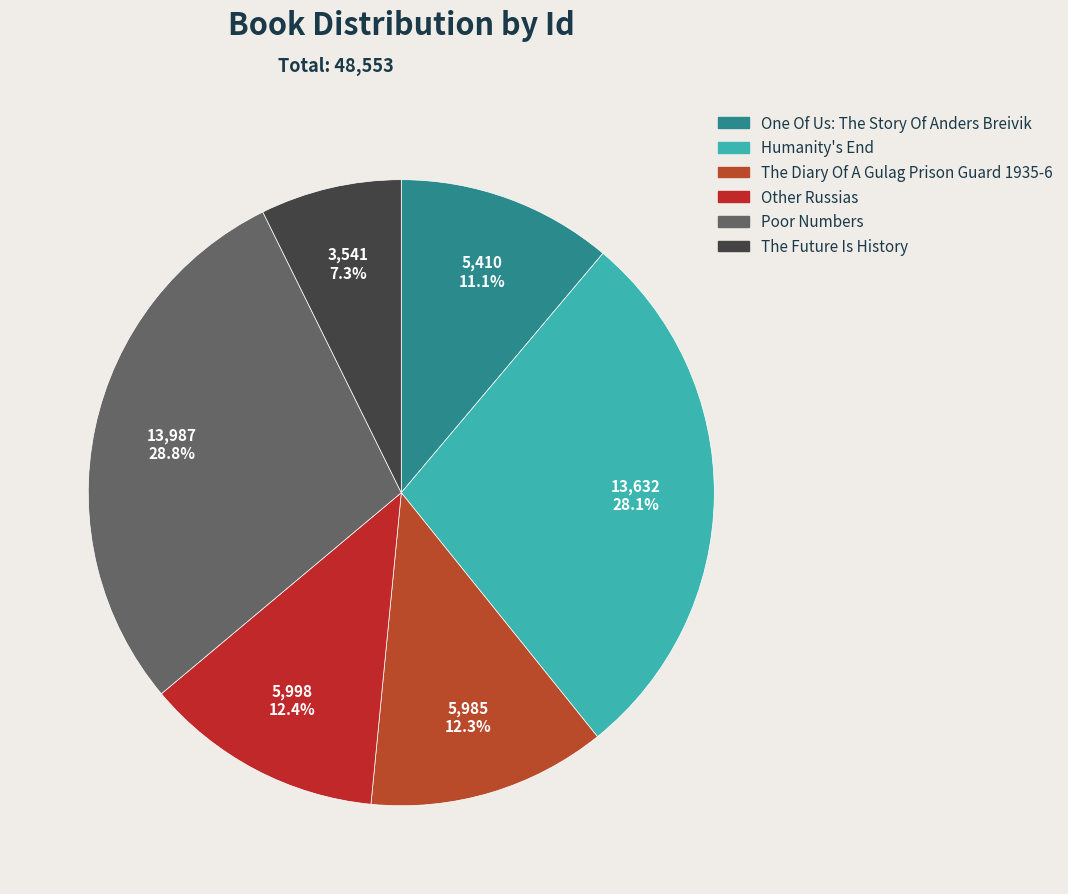

Is there a majority slice in this chart?

No